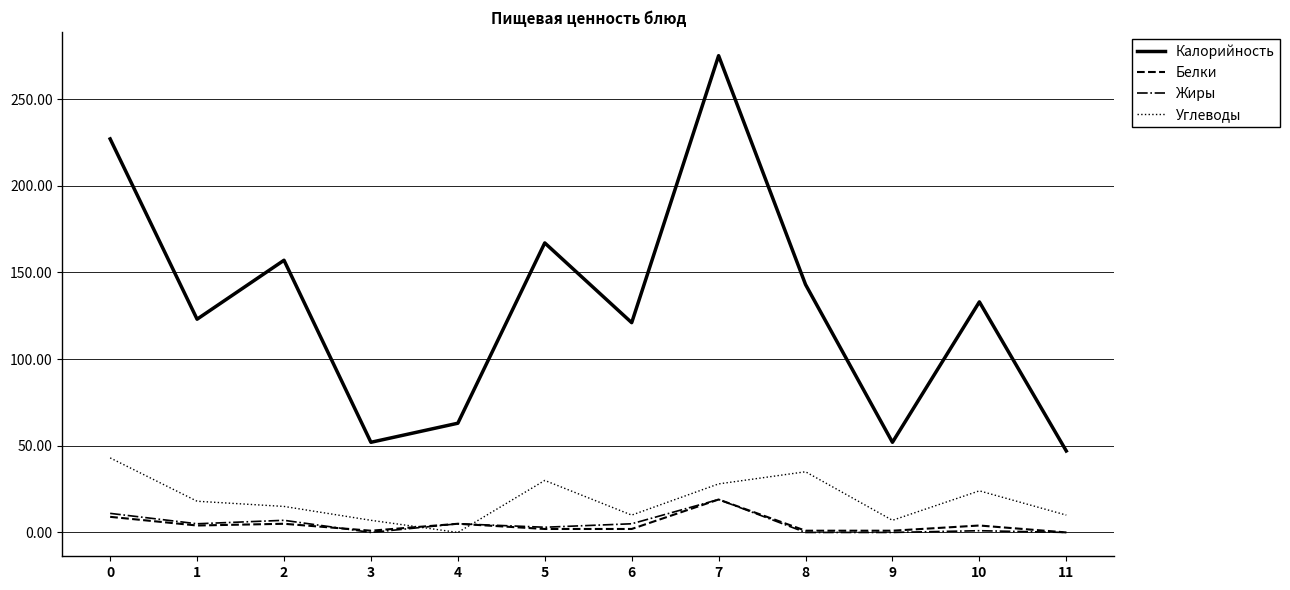

Which series has the largest range (max minus min)?

Калорийность